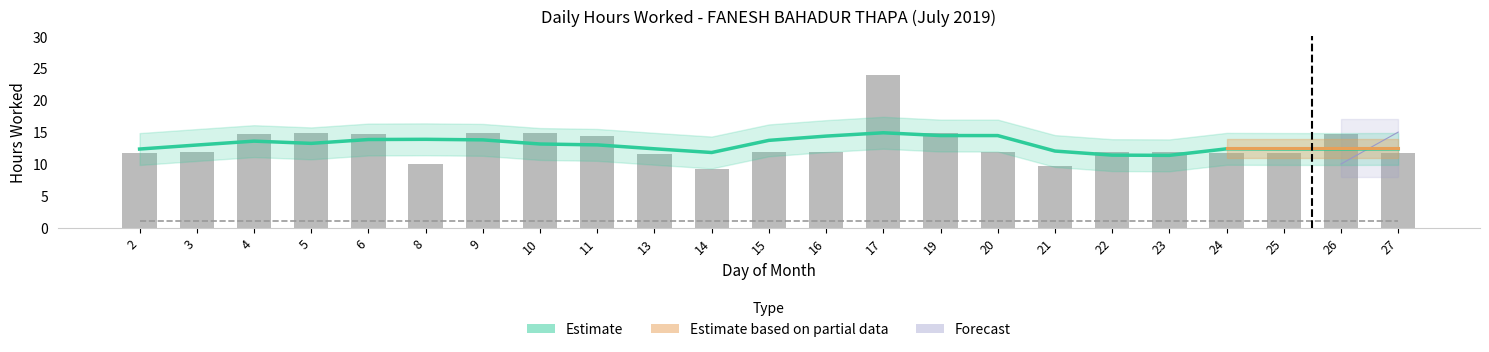

What is the minimum value shown in the chart?

9.3